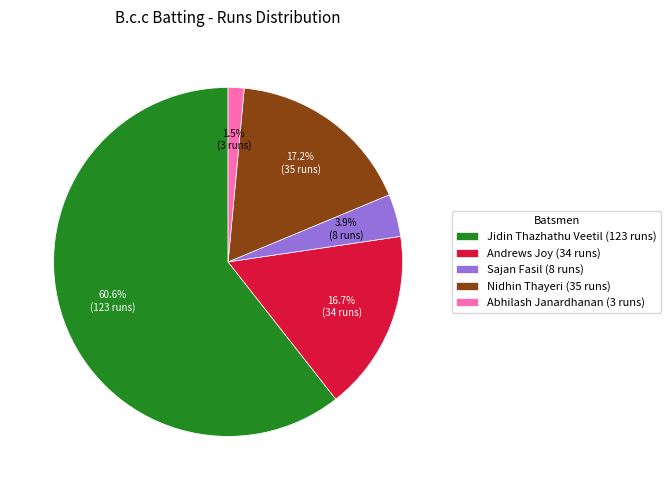

Does Jidin Thazhathu Veetil (123 runs) represent more than half of the total?

Yes